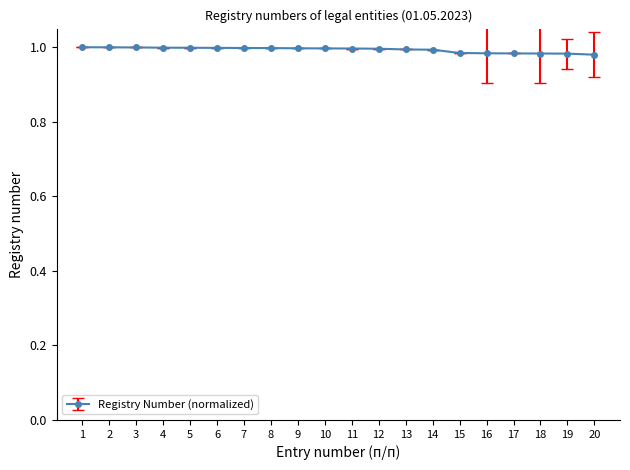

The chart shows a value of 0.4 at 20. True or false?

False